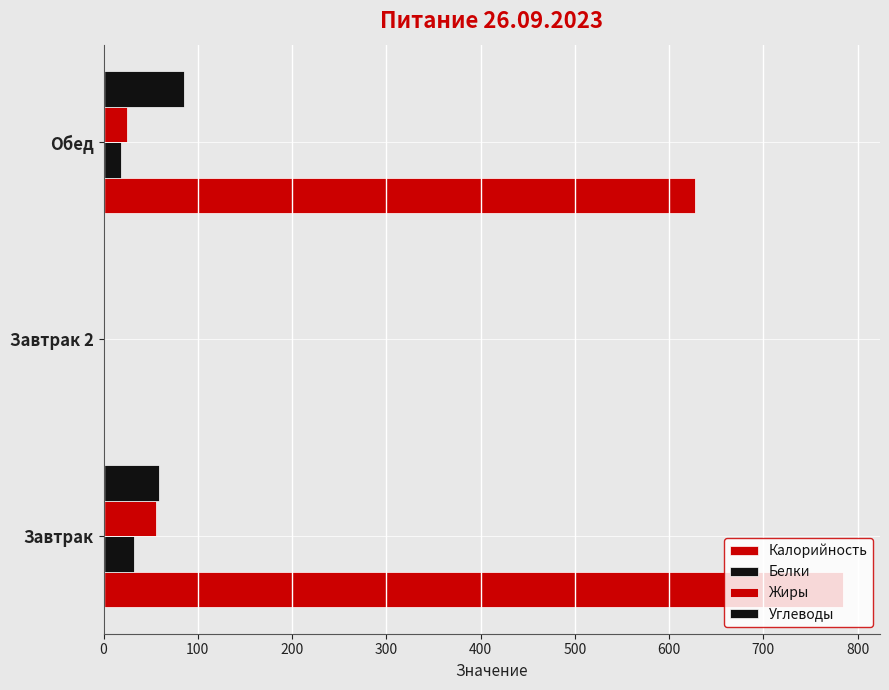

How many data points in Калорийность are above 627?

2